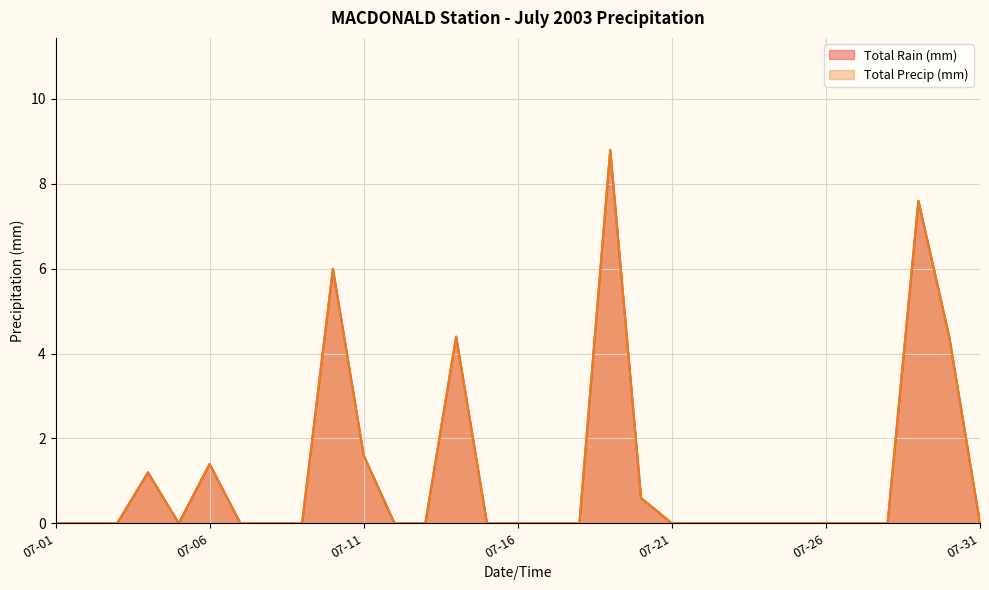

What is the maximum value for Total Precip (mm)?

8.8